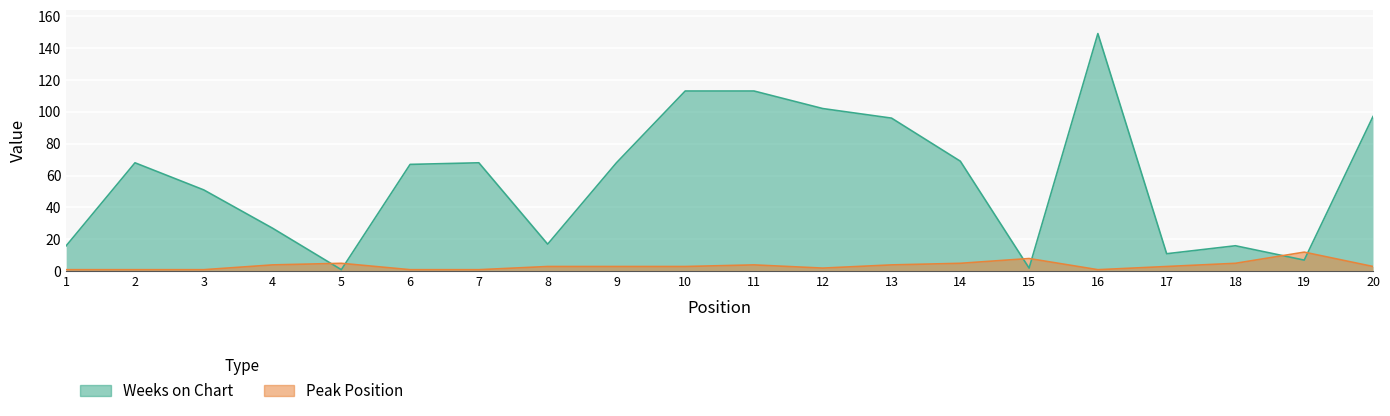

Rank the categories by Peak Position value from highest to lowest.

19, 15, 5, 14, 18, 4, 11, 13, 8, 9, 10, 17, 20, 12, 1, 2, 3, 6, 7, 16